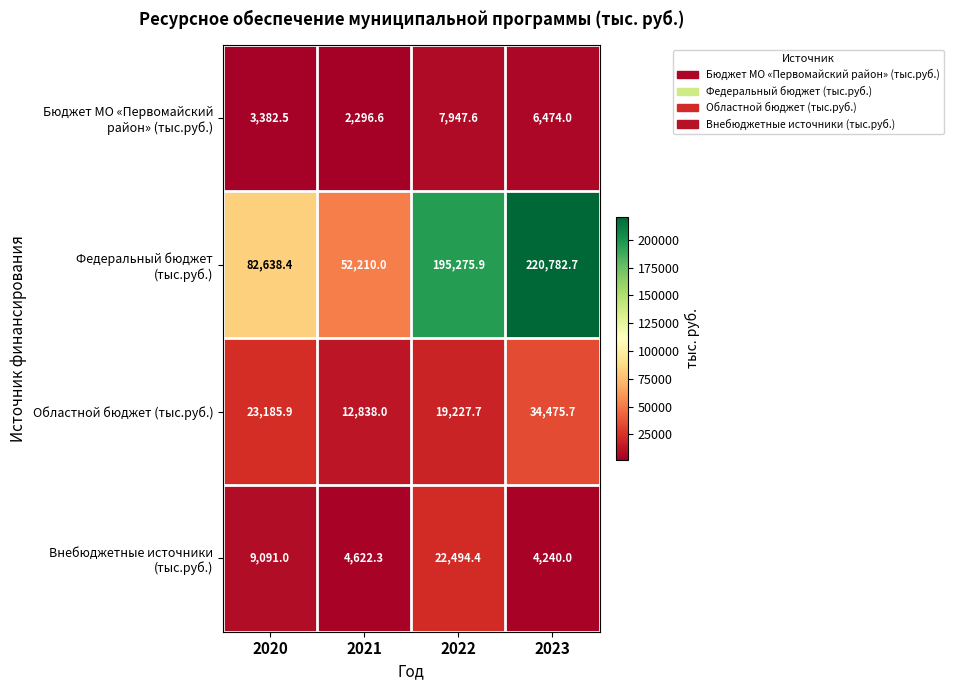

What is the difference between the highest and lowest values at 2022?

187328.3